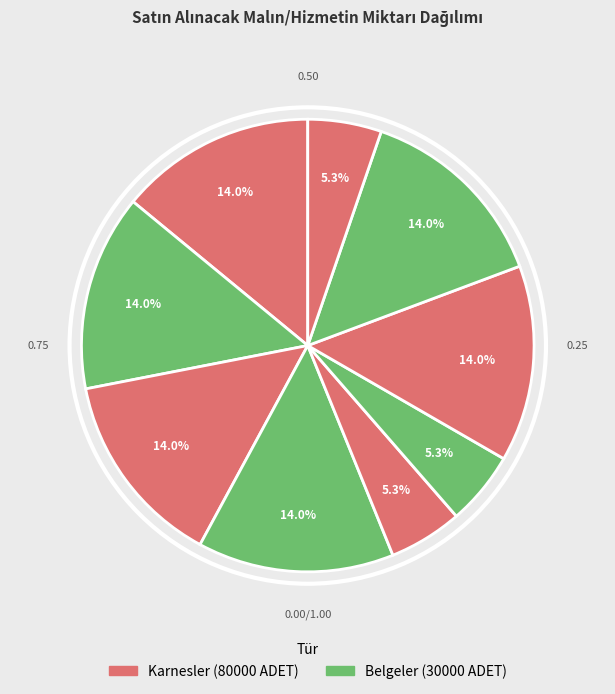

Is there any slice that represents more than half of the pie?

No